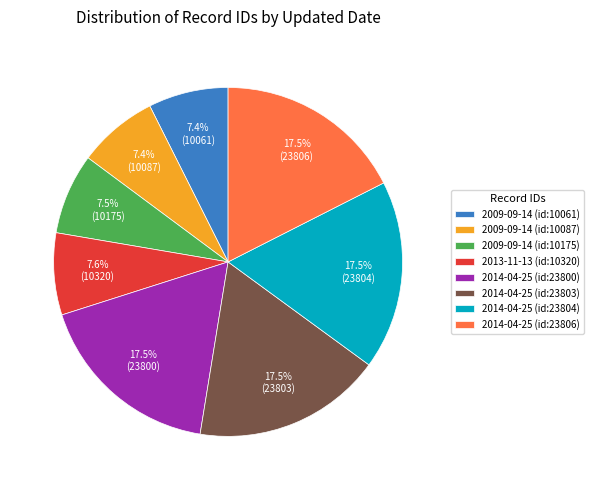

What percentage do 2013-11-13 (id:10320) and 2014-04-25 (id:23804) together represent?

25.1%